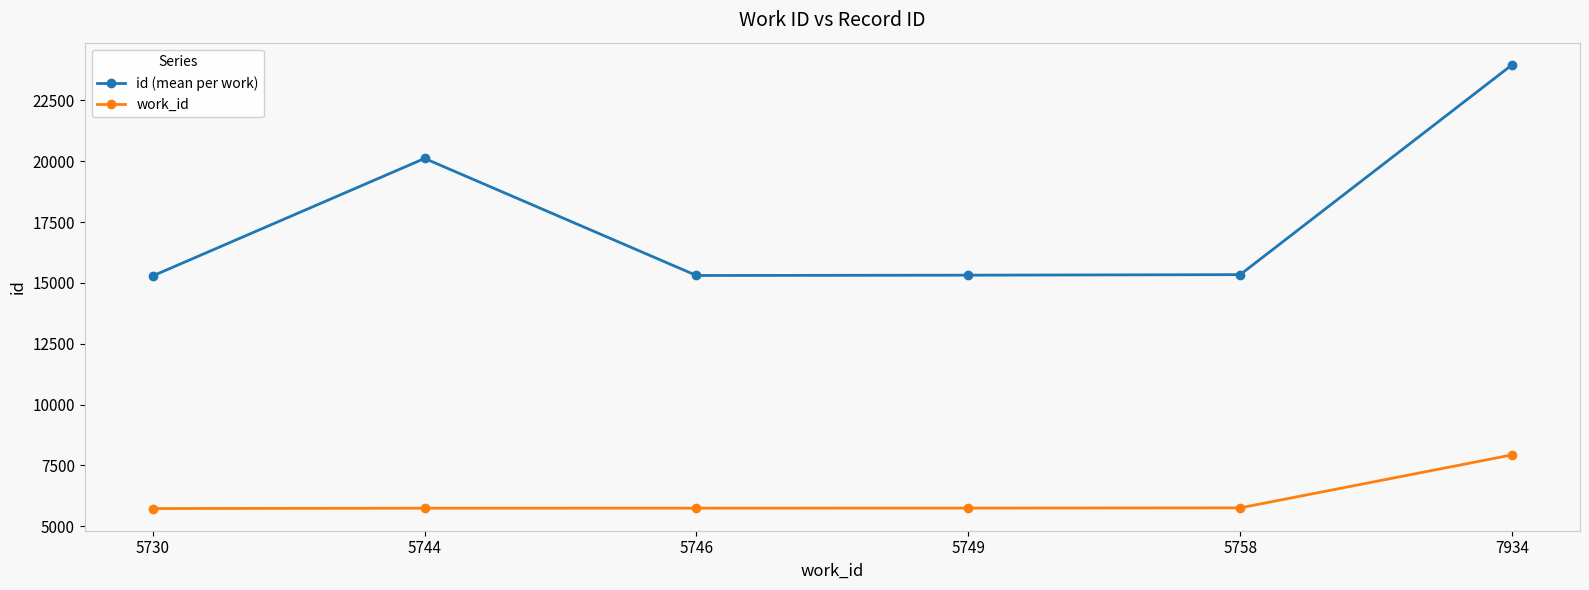

True or false: work_id and id (mean per work) intersect in this chart.

False